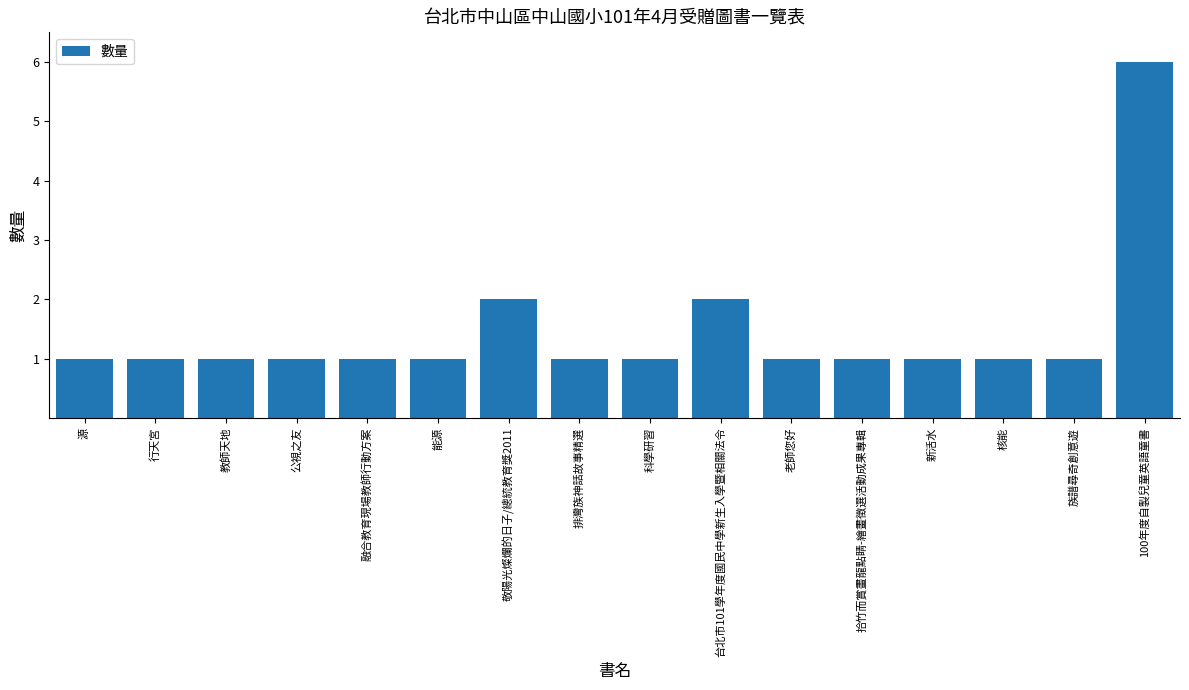

Reading left to right, transcribe all the data shown in this chart.

1	1	1	1	1	1	2	1	1	2	1	1	1	1	1	6